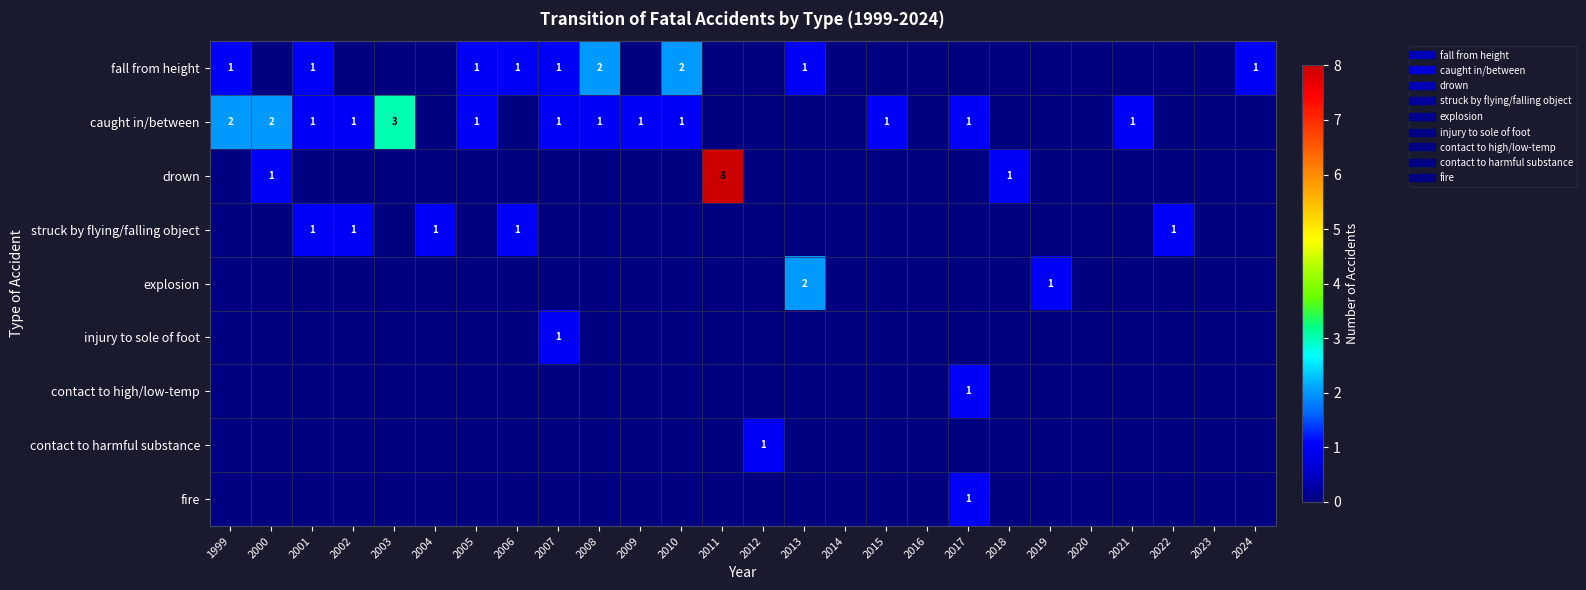

The contact to harmful substance series shows 0 at 2015. True or false?

True